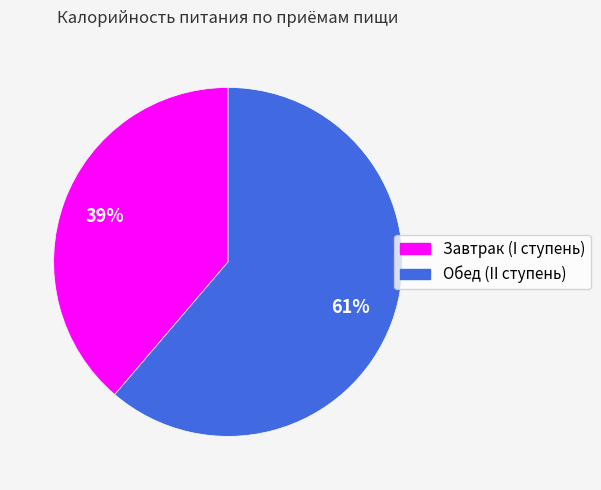

What is the ratio of the value at Обед (II ступень) to the value at Завтрак (I ступень)?

1.6